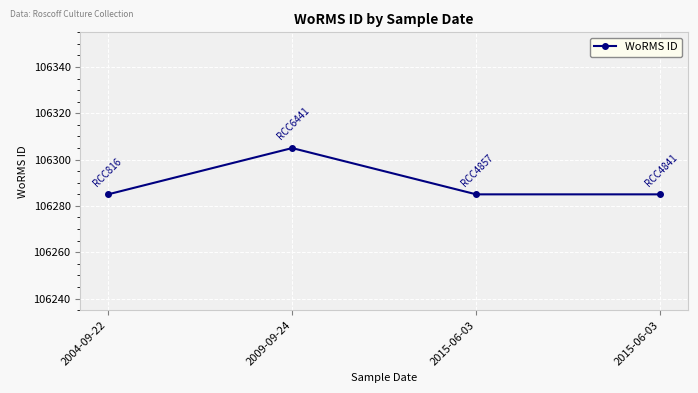

How many data points does each series have?

4